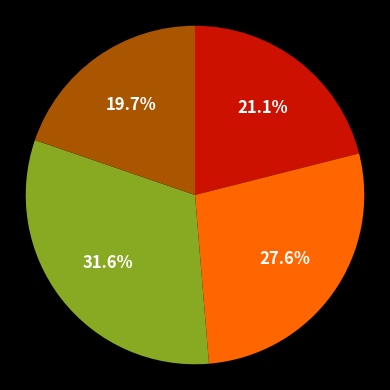

Is there any slice that represents more than half of the pie?

No